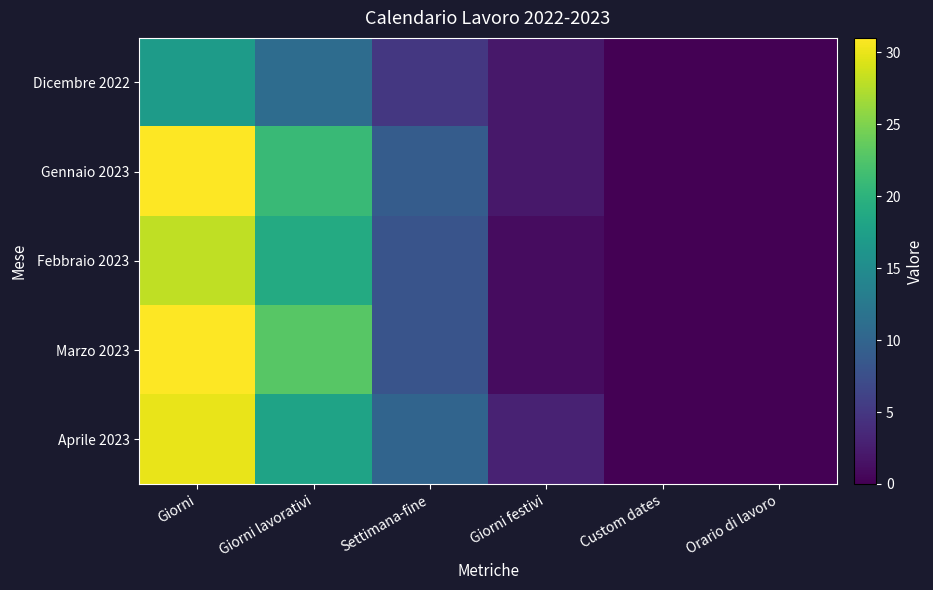

Which has a higher value, Giorni or Custom dates?

Giorni